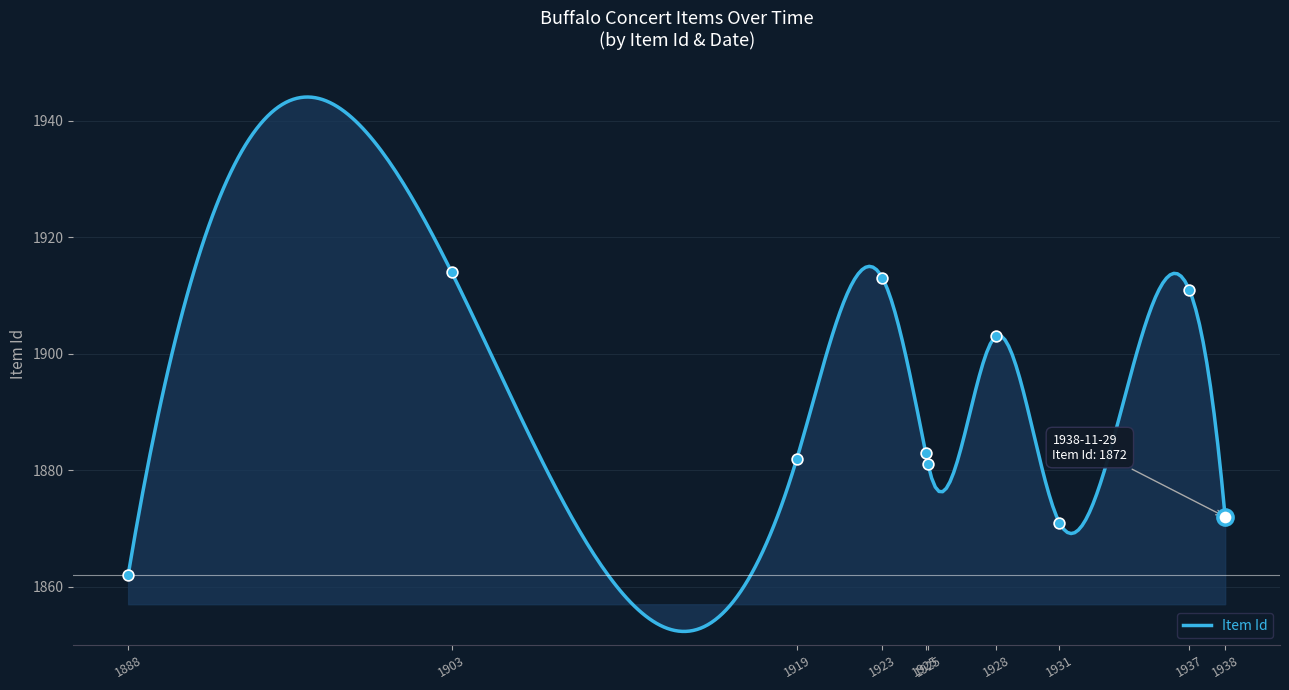

What is the minimum value for Item Id?

1852.3